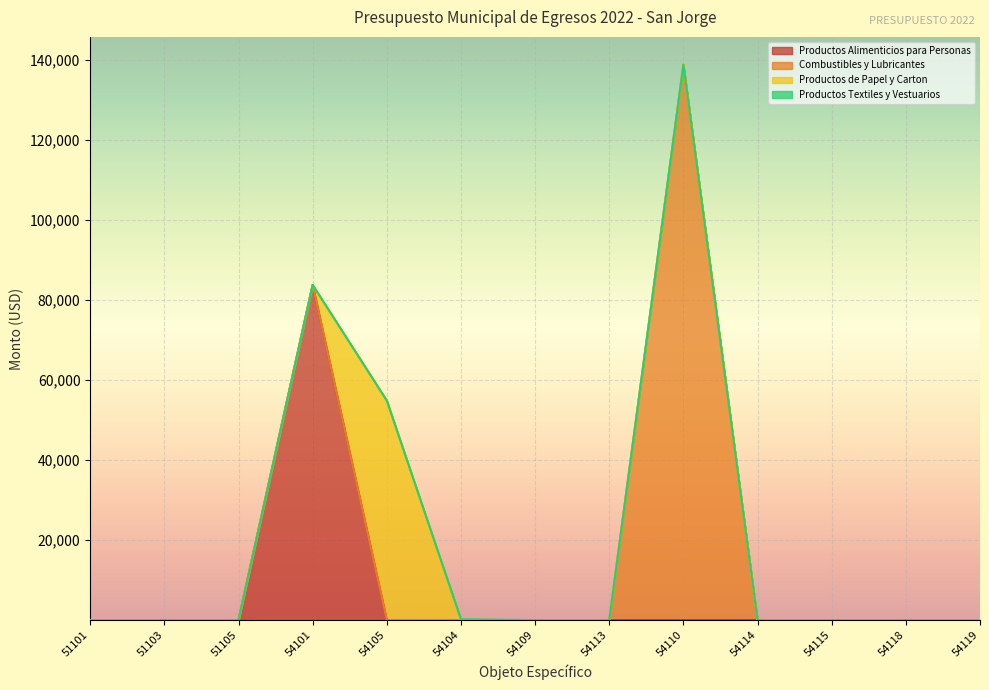

Between 54105 and 51101, which is larger?

54105